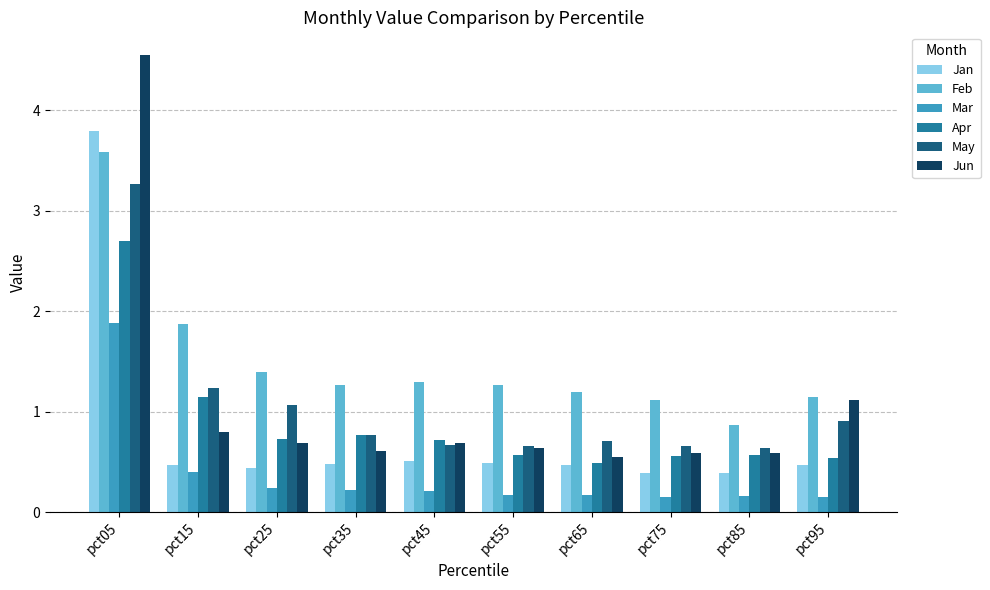

Which category has the highest value across all series?

pct05